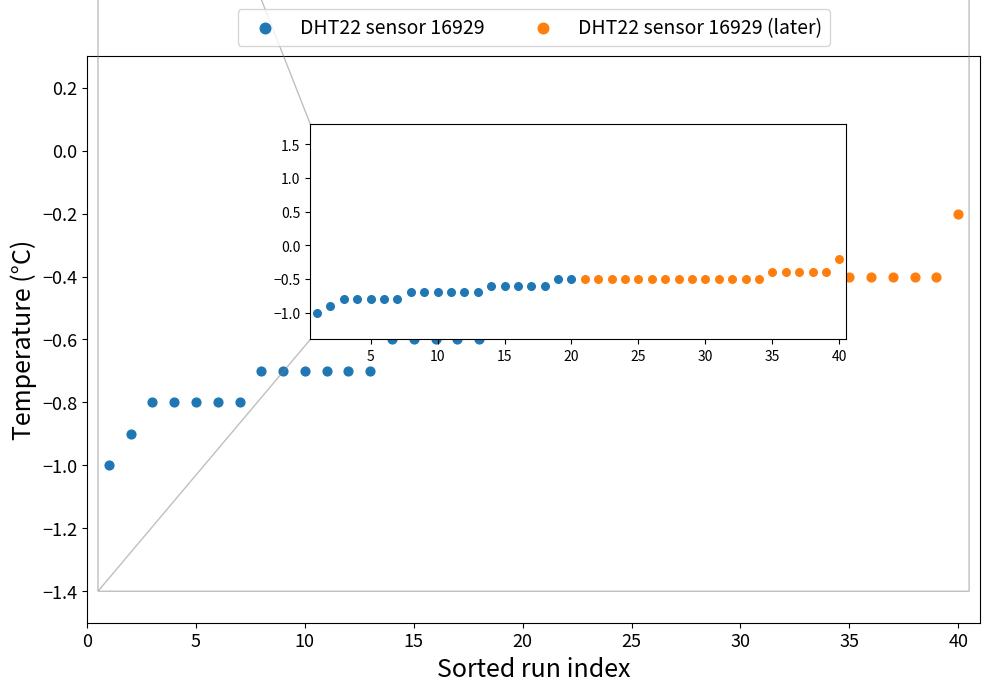

Which series has the largest Y range (max minus min)?

DHT22 sensor 16929